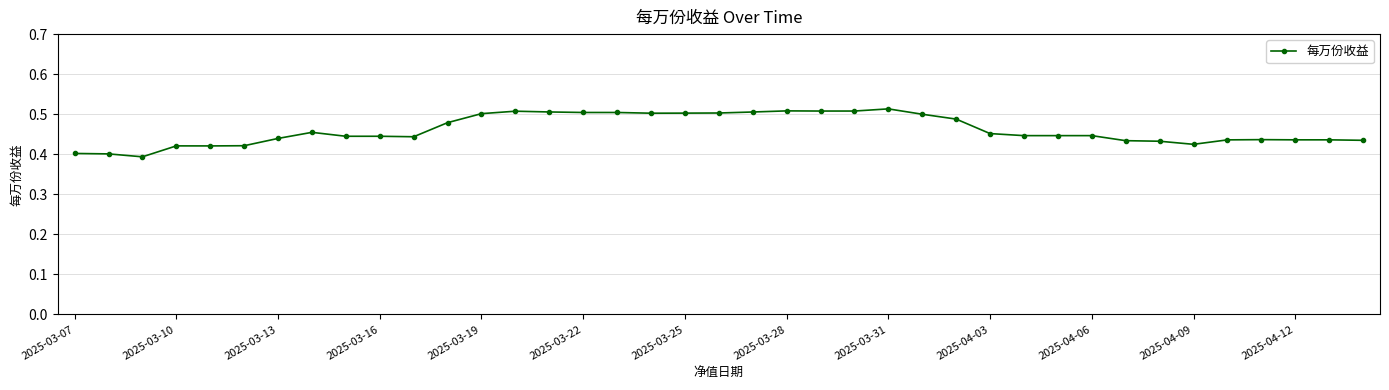

True or false: the data has more than 1 interior local peaks.

True